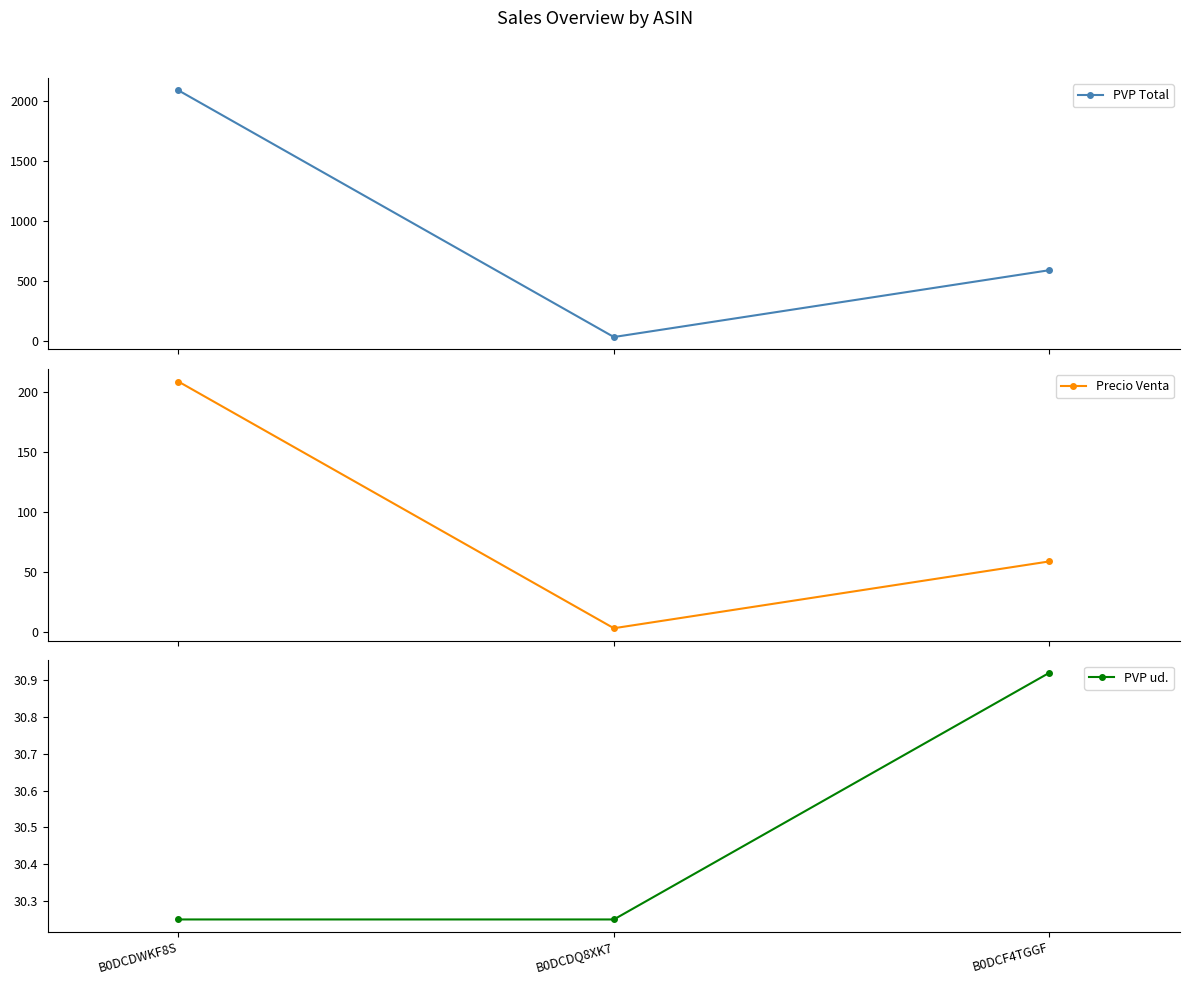

How many lines are shown in the chart?

3